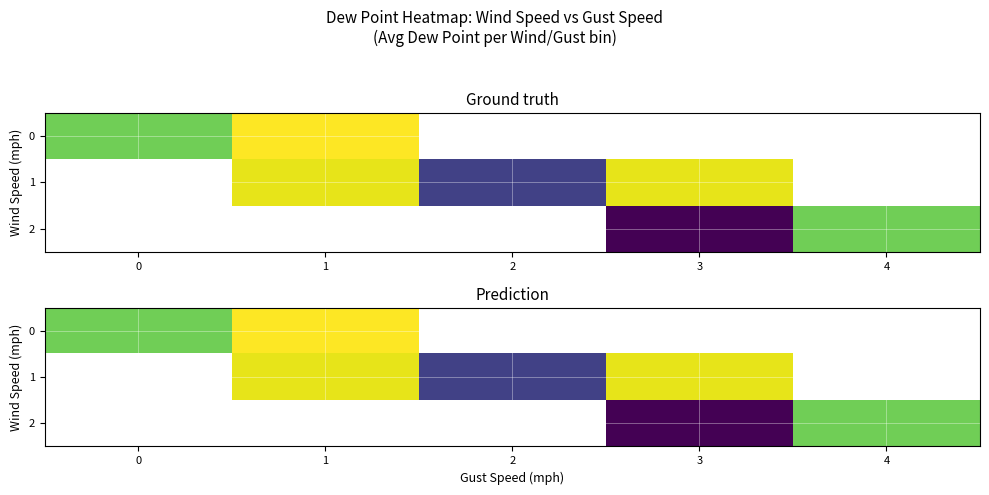

How many positive values does the 0 series have?

2